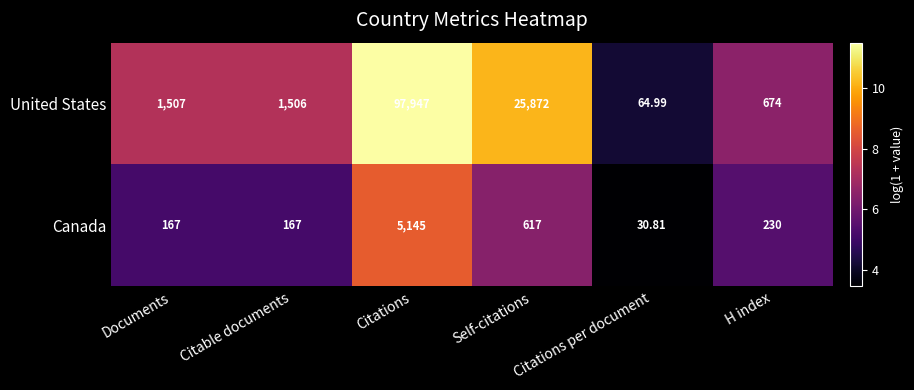

Which series has the largest total across all categories?

United States